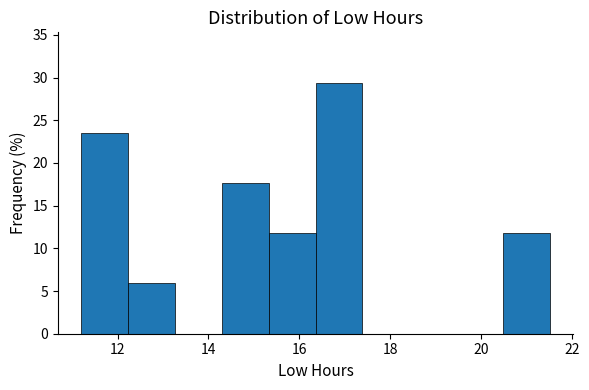

How tall is the bar that spans 16.4 to 17.4 on the x-axis? Neither the bar edges nor the heights are printed on the chart, so give them approximately, as read against the axes.

29.5